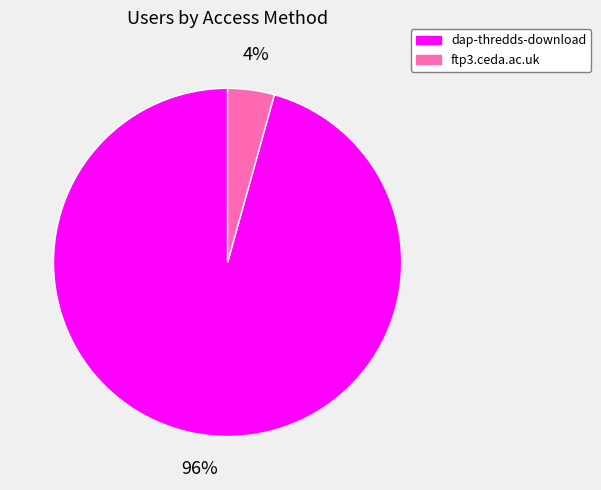

To the nearest percent, what percentage of the pie is dap-thredds-download?

96%